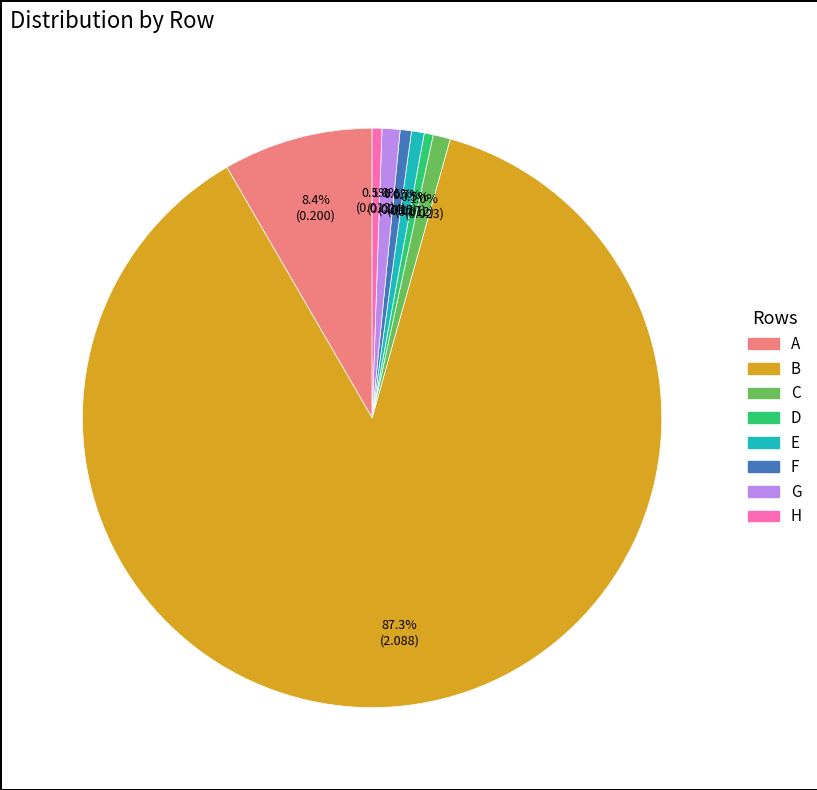

Which slice is the largest?

B